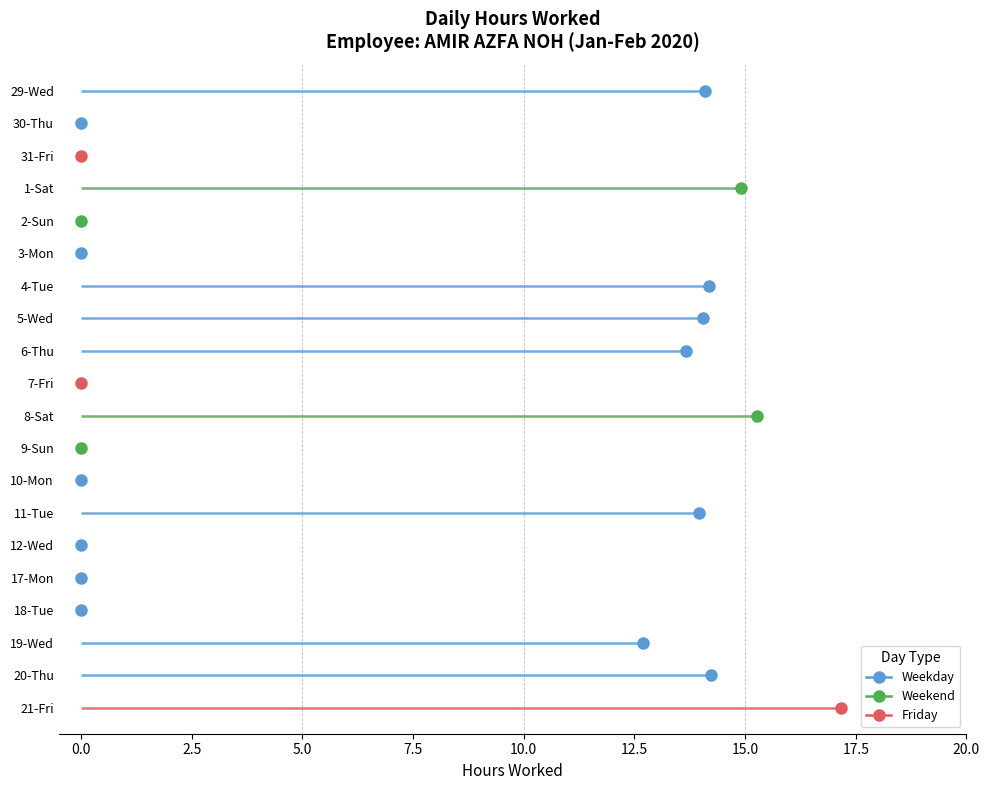

List the labels in order of value, largest first.

21-Fri, 8-Sat, 1-Sat, 20-Thu, 4-Tue, 29-Wed, 5-Wed, 11-Tue, 6-Thu, 19-Wed, 30-Thu, 31-Fri, 2-Sun, 3-Mon, 7-Fri, 9-Sun, 10-Mon, 12-Wed, 17-Mon, 18-Tue